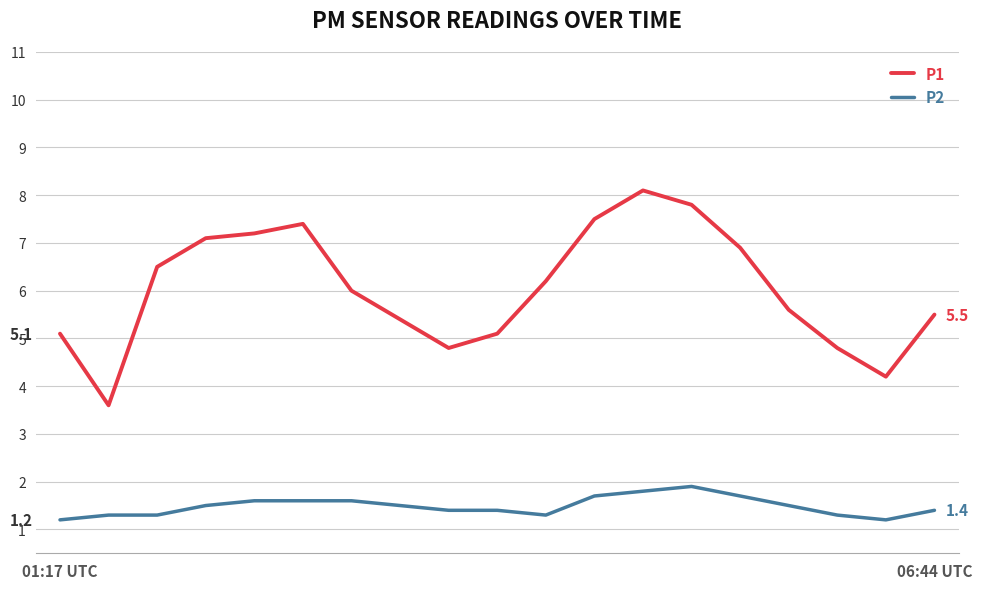

Which series has the largest total across all categories?

P1